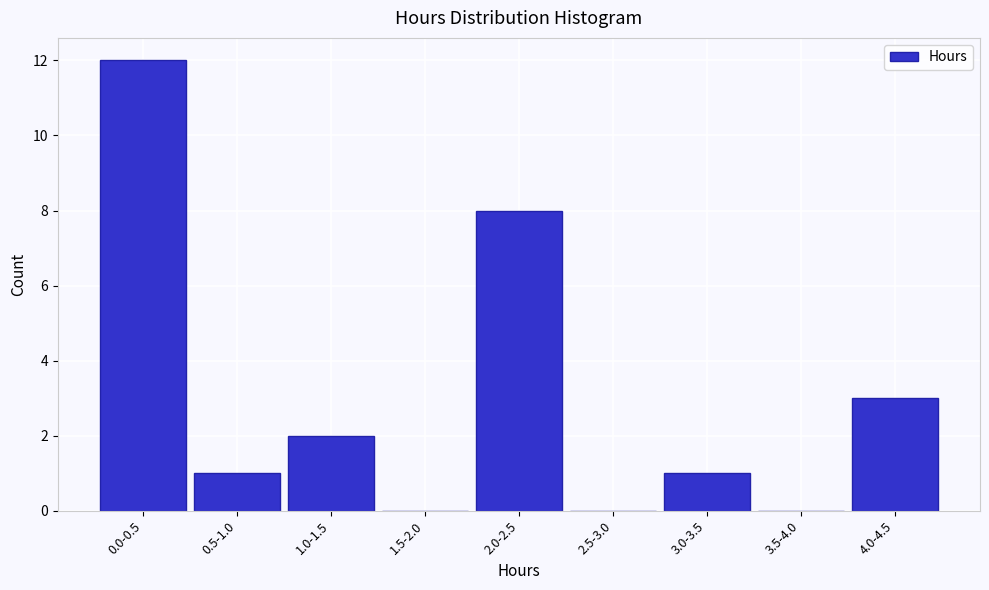

Reading right to left, extract all data points from this chart.

4.0-4.5=3	3.5-4.0=0	3.0-3.5=1	2.5-3.0=0	2.0-2.5=8	1.5-2.0=0	1.0-1.5=2	0.5-1.0=1	0.0-0.5=12